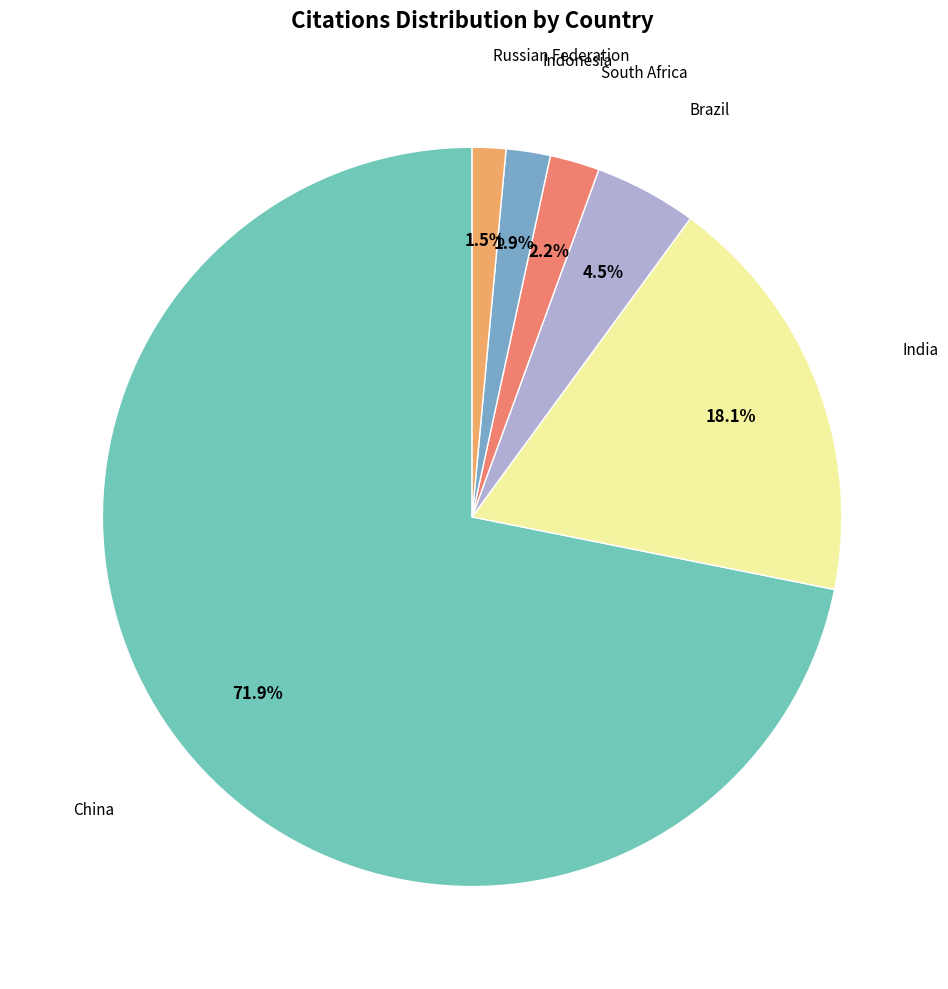

Count the number of slices in the pie.

6